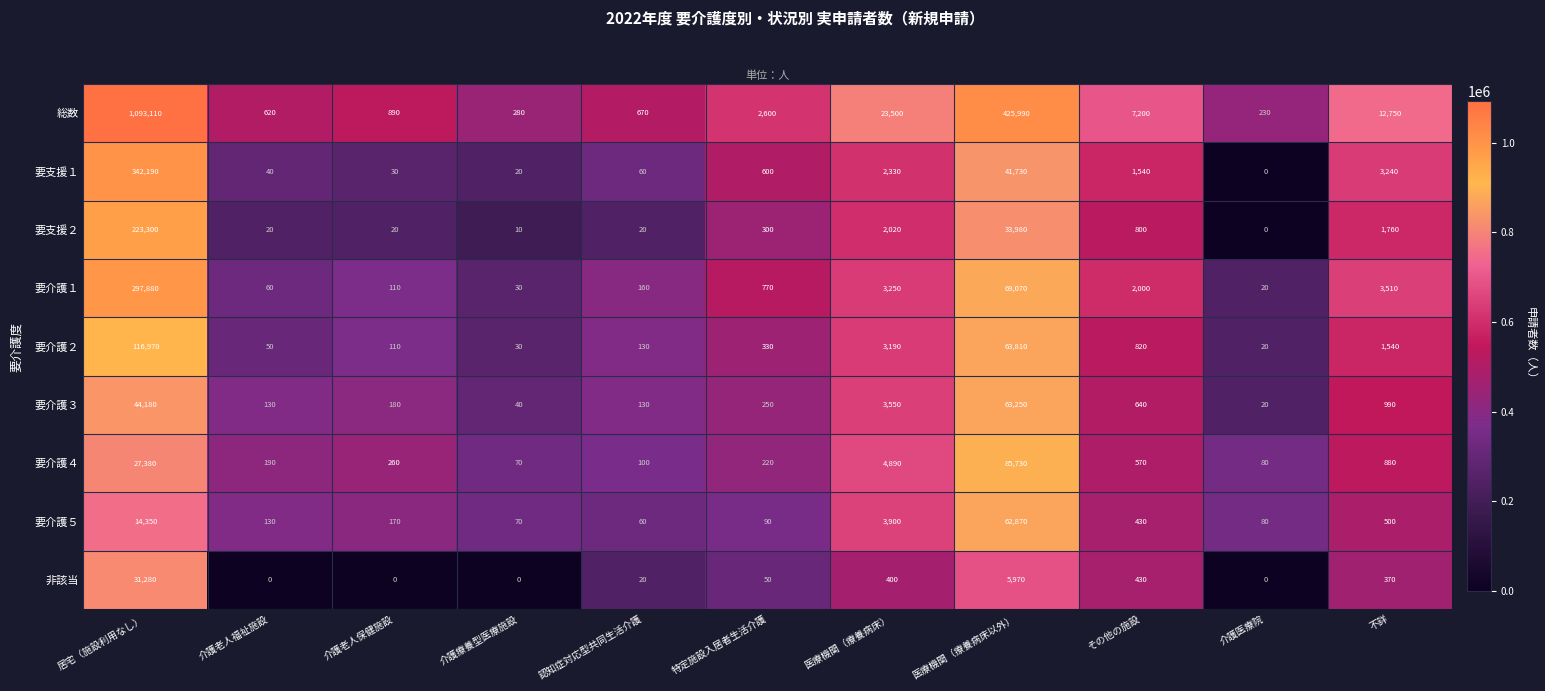

Is it true that 要介護２ equals 330 at 特定施設入居者生活介護?

True